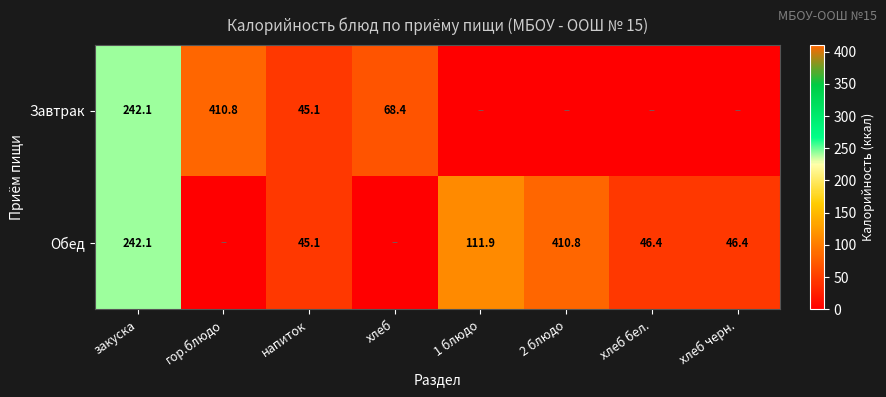

What is the total value across all series at закуска?

484.2